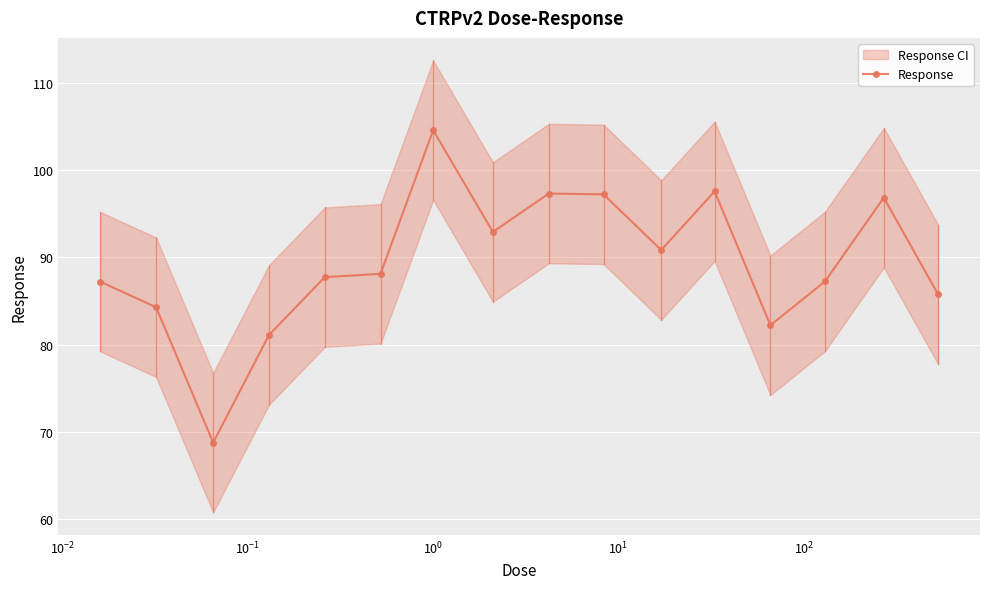

What is the difference between the maximum and minimum values?

35.8